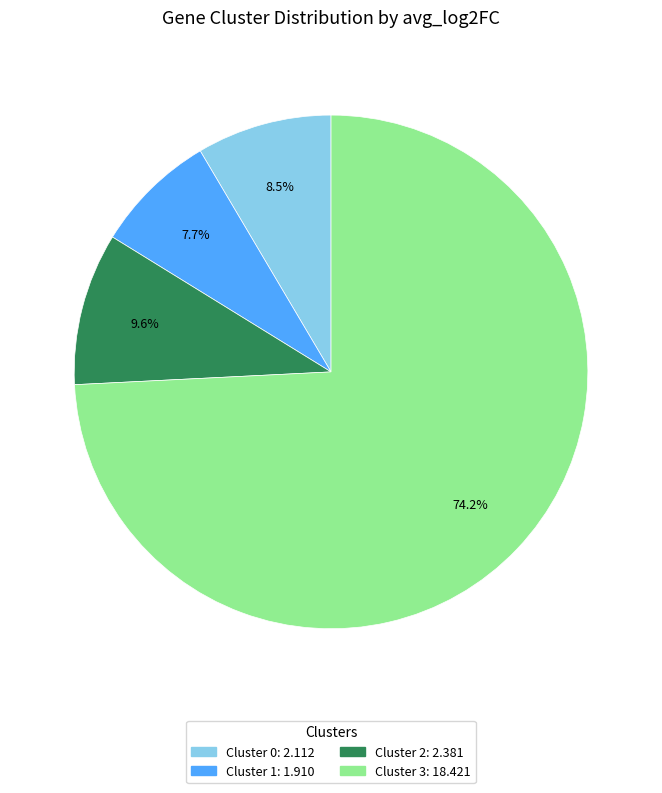

Is there a majority slice in this chart?

Yes